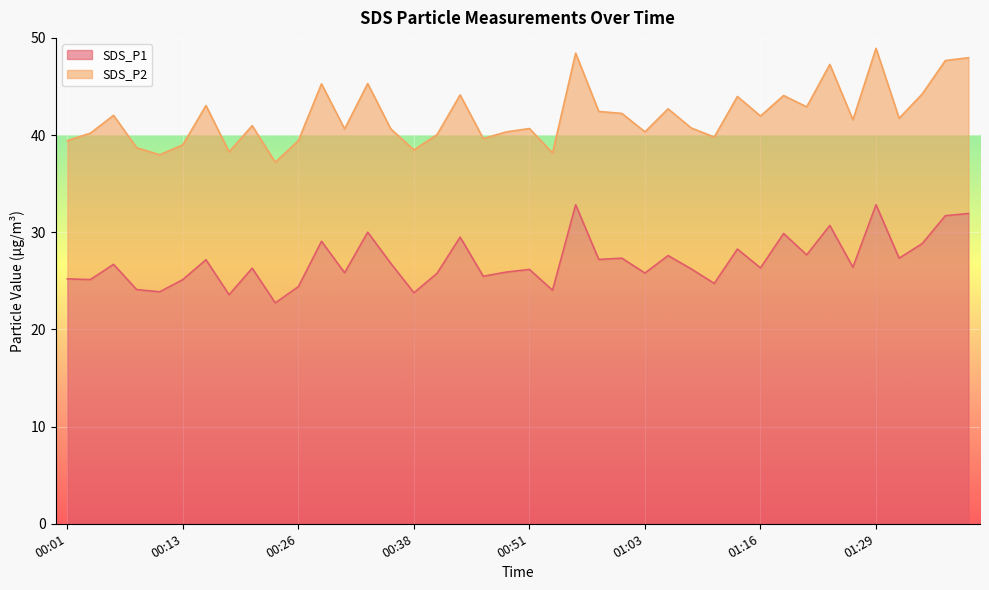

Is it true that the value at 01:06 is 27.6?

True